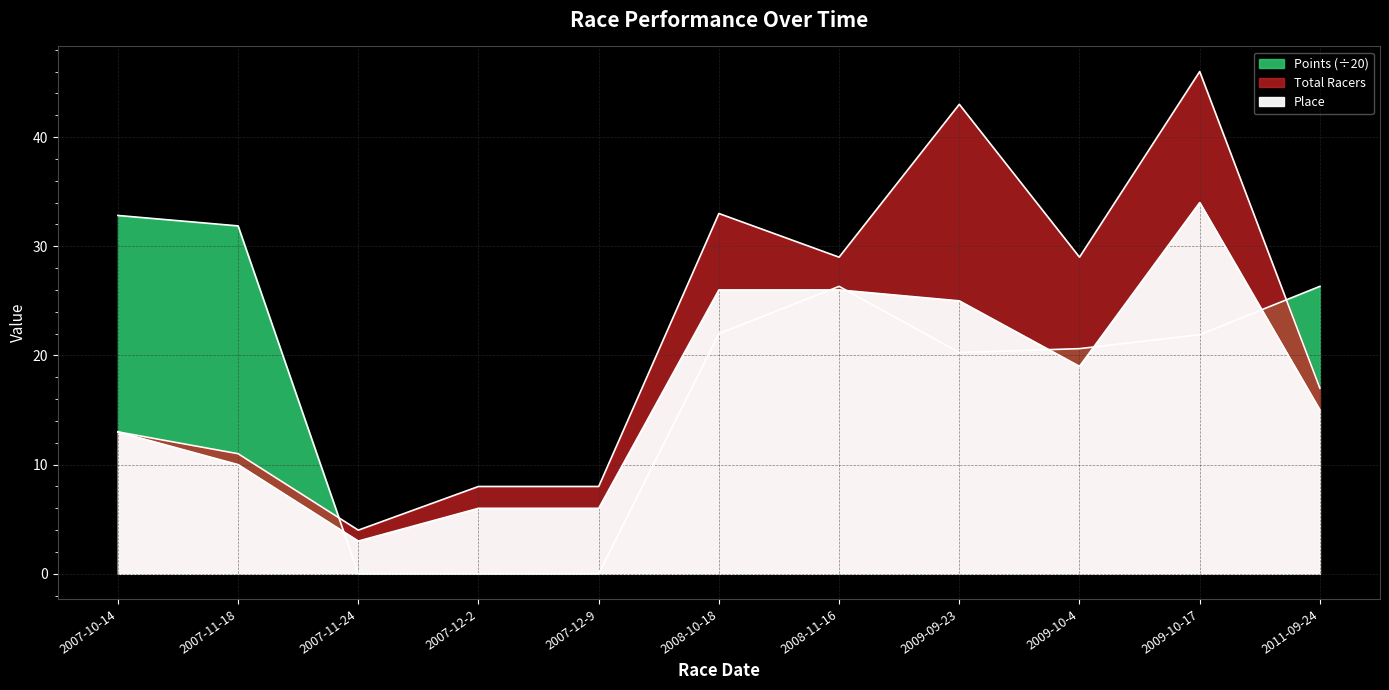

What is the maximum value for Total Racers?

46.0